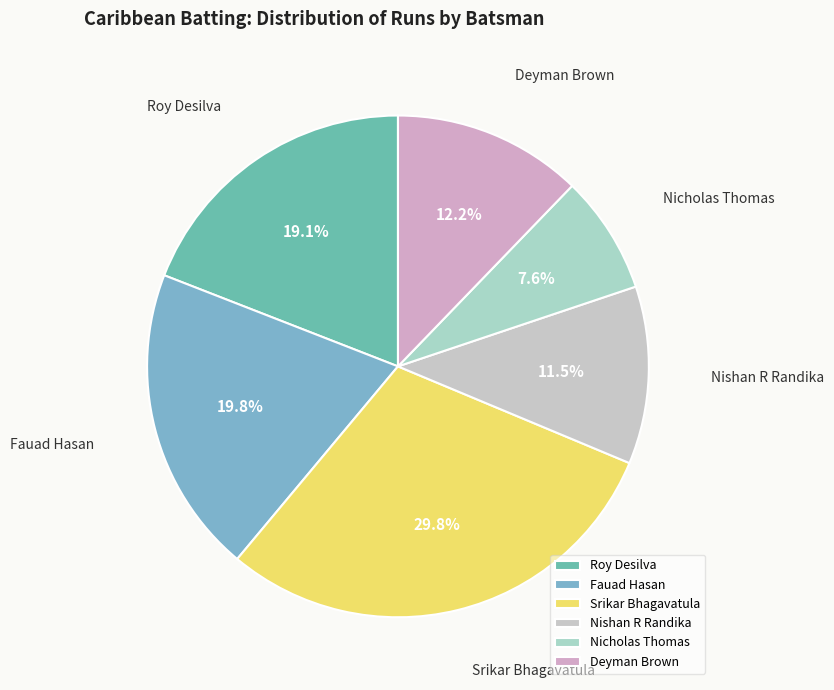

The Deyman Brown slice represents 4% of the pie. True or false?

False